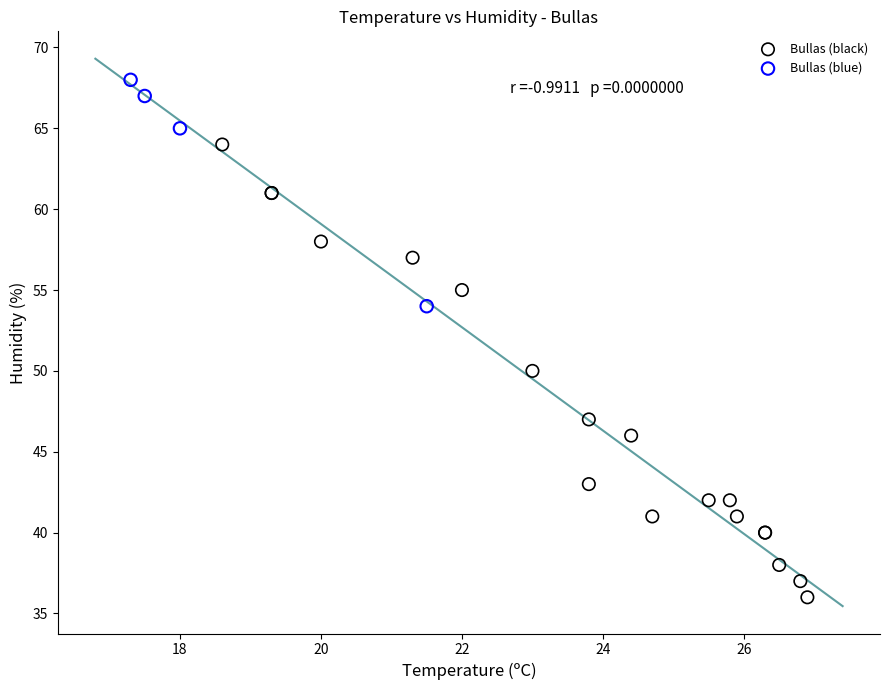

Which series contains the lowest Y value?

Bullas (black)